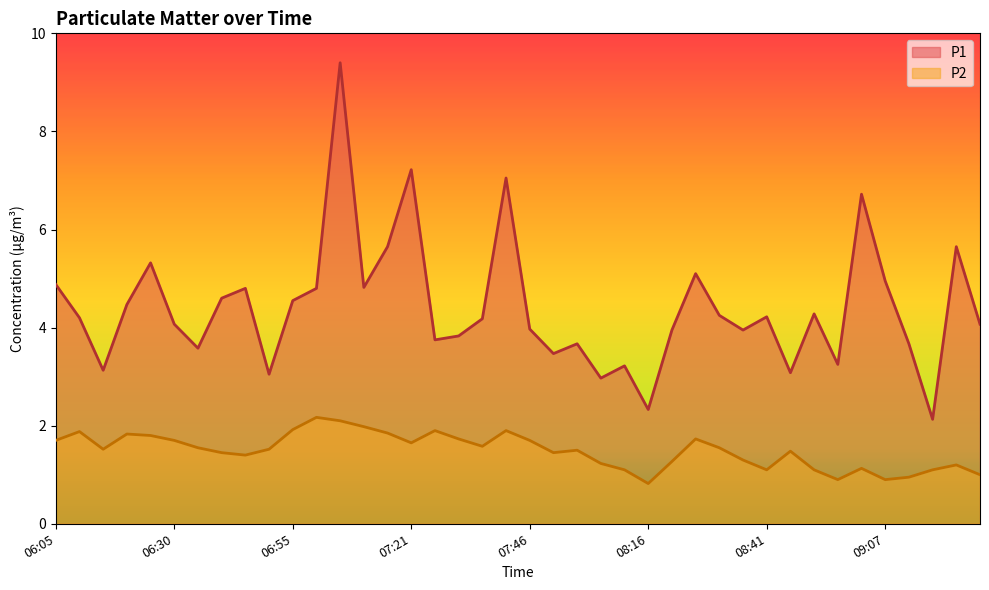

True or false: P2 and P1 cross at least once.

False